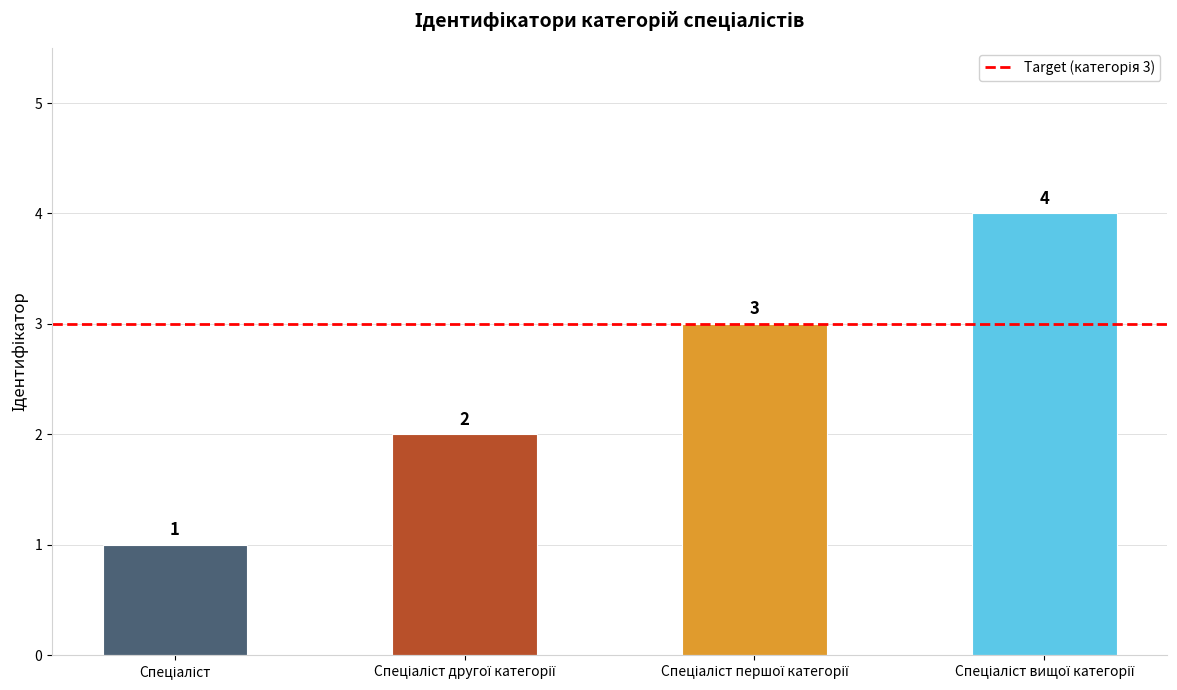

What is the maximum value shown in the chart?

4